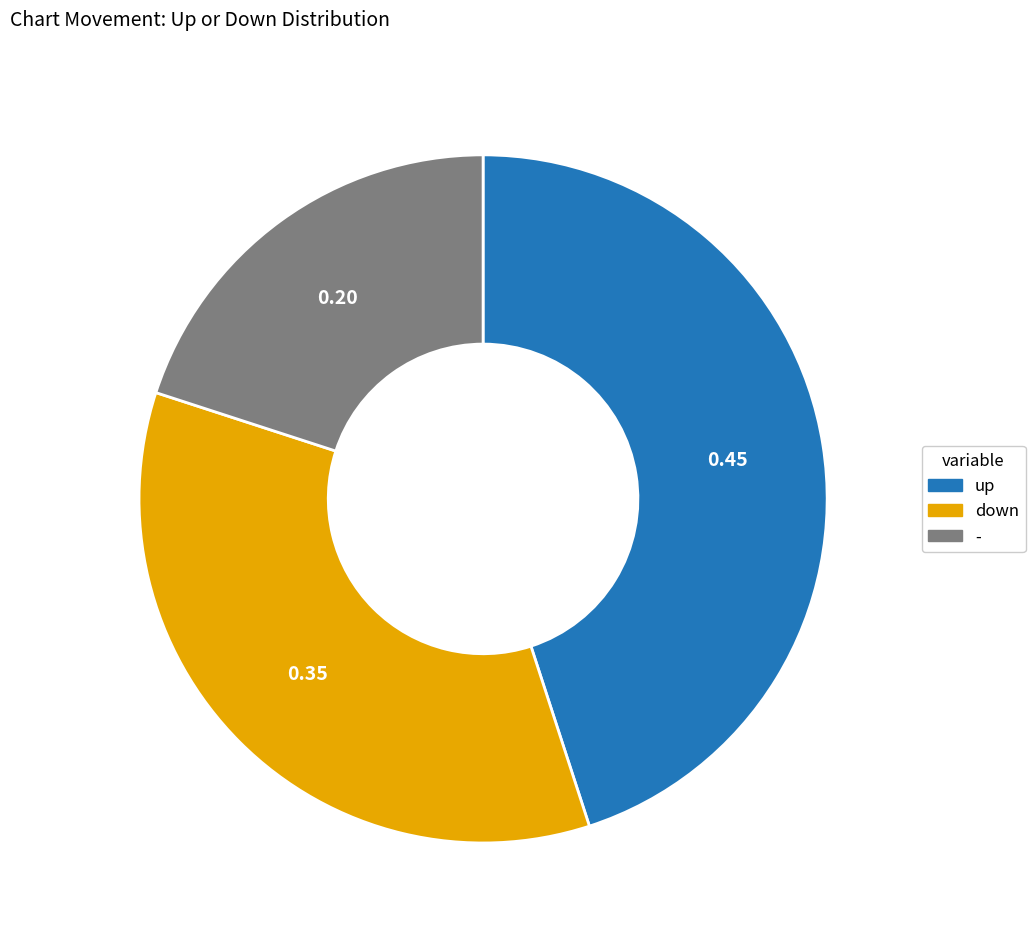

Does - represent more than half of the total?

No